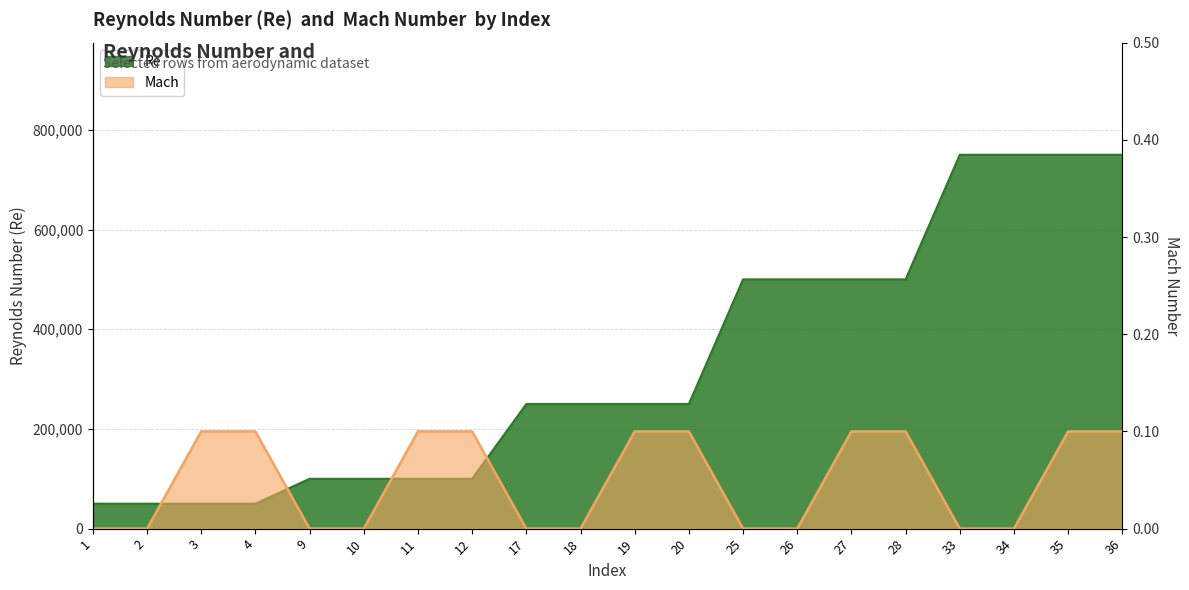

True or false: Mach has more than 2 interior local peaks.

False